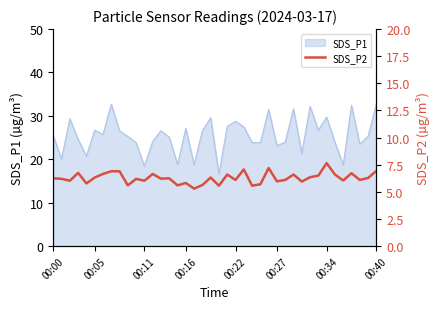

The value of SDS_P1 at 00:00 is 25.4. True or false?

True